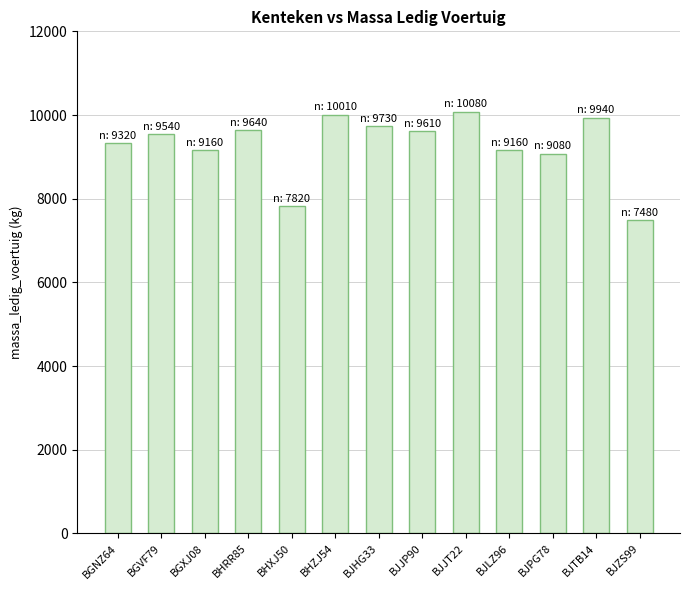

What is the approximate value at BGNZ64, to the nearest 10?

9320